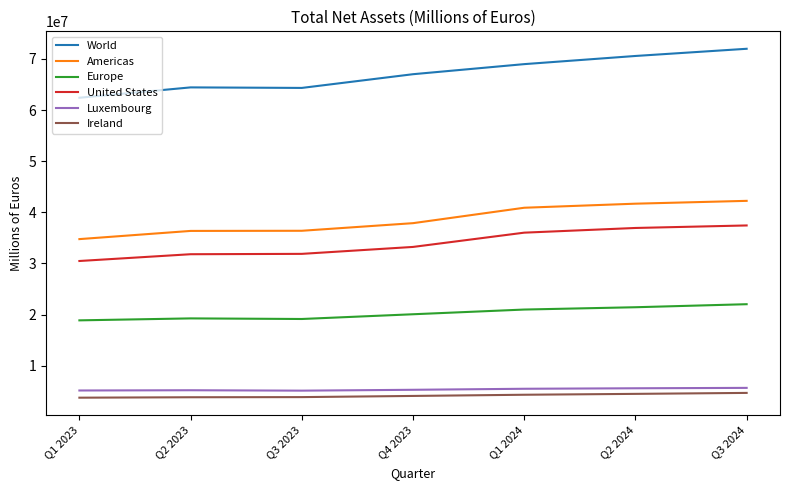

What is the average value of the Europe series?

20250057